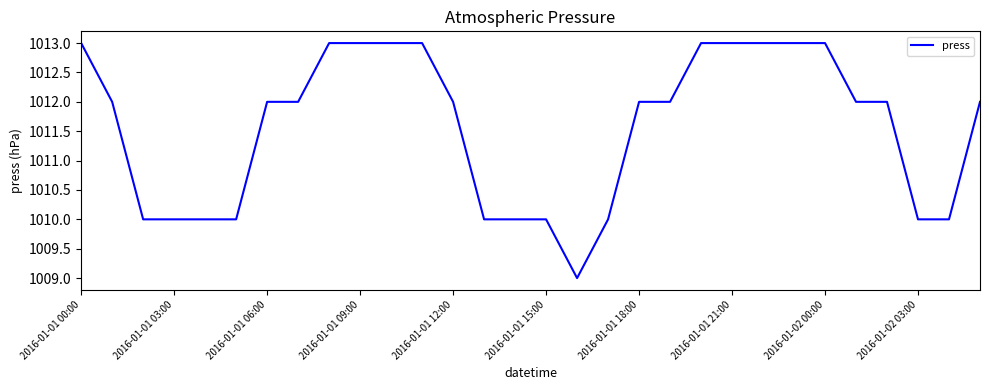

How many lines are shown in the chart?

1